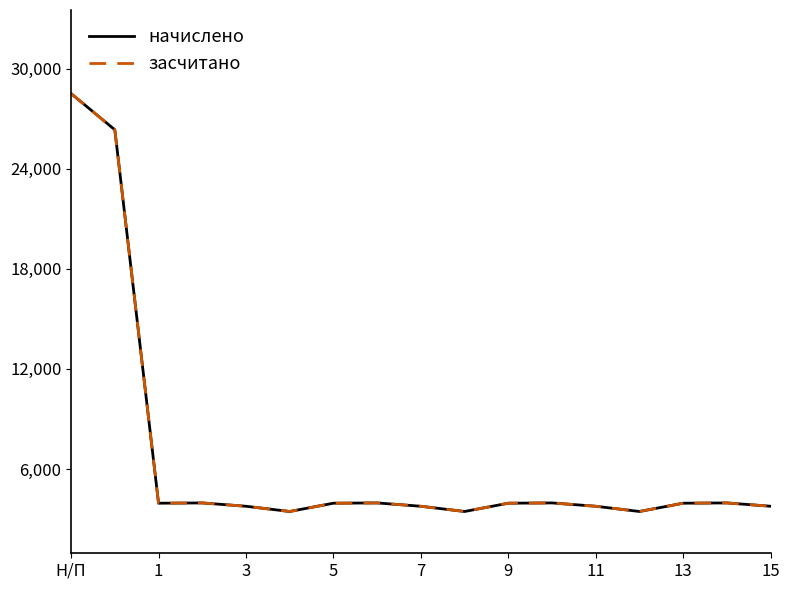

Is this an area chart (filled region under the line)?

No